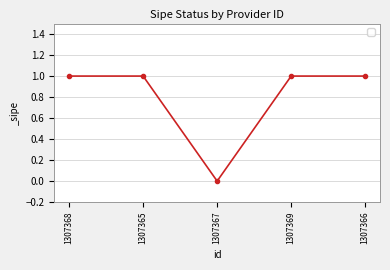

Reading right to left, transcribe all the data shown in this chart.

1307366=1	1307369=1	1307367=0	1307365=1	1307368=1